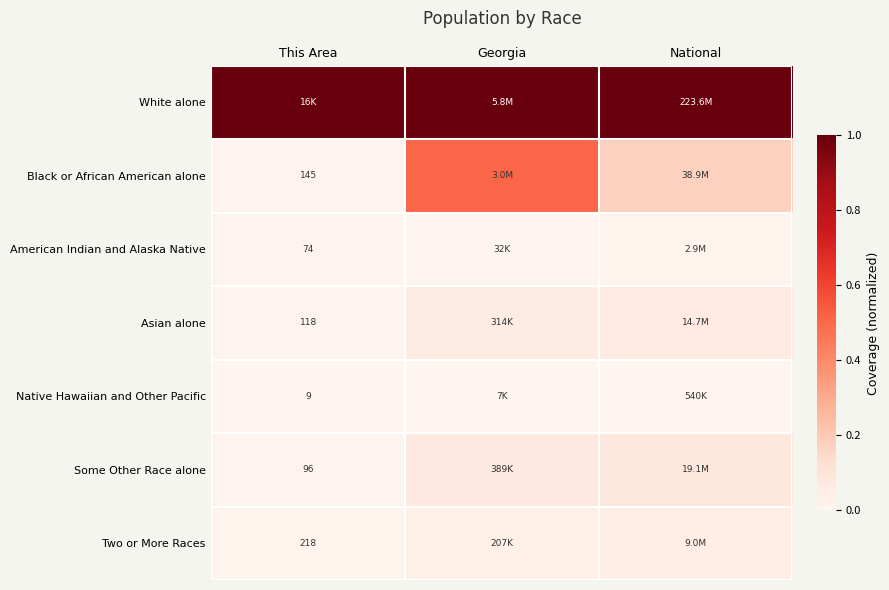

Where is Two or More Races nearest to the value 0?

This Area